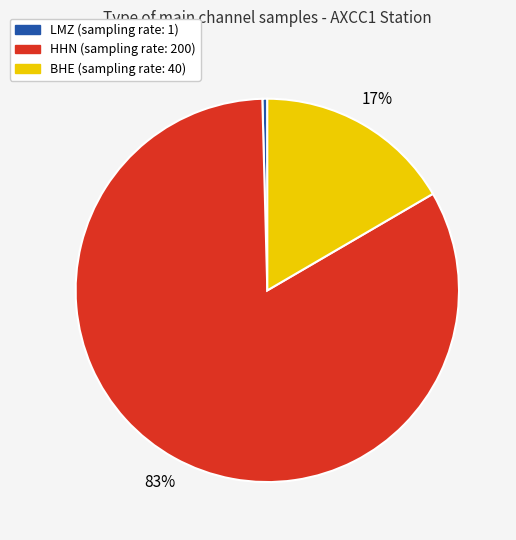

How many segments does this pie chart have?

3